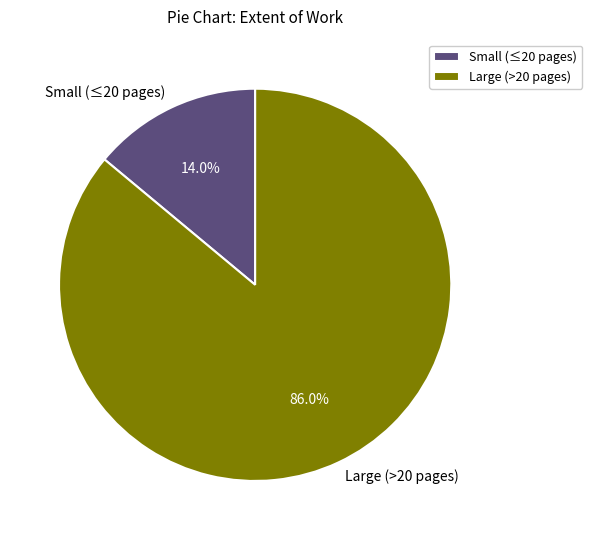

What percentage do Large (>20 pages) and Small (≤20 pages) together represent?

100.0%